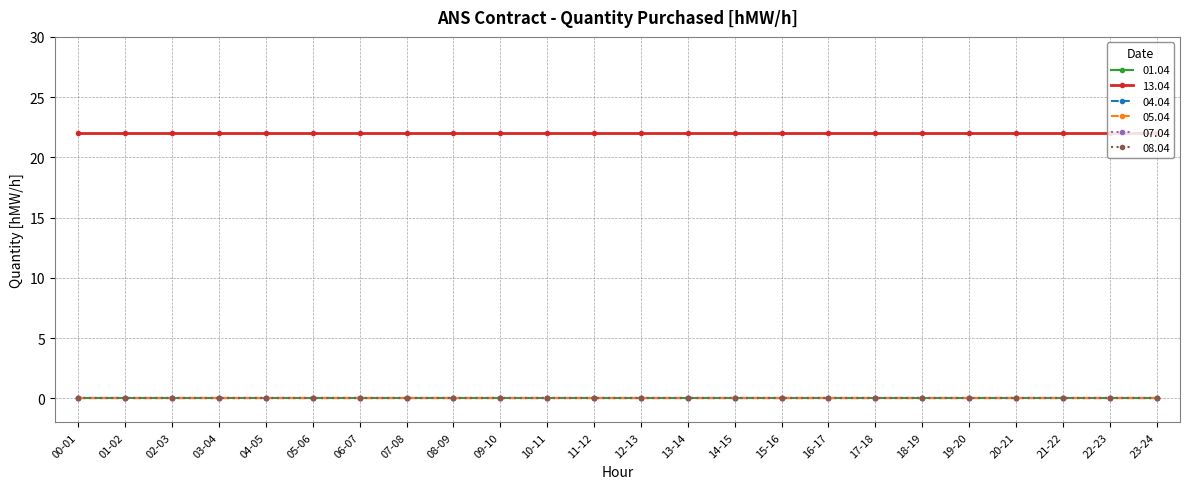

At how many categories does at least one series exceed 20?

24